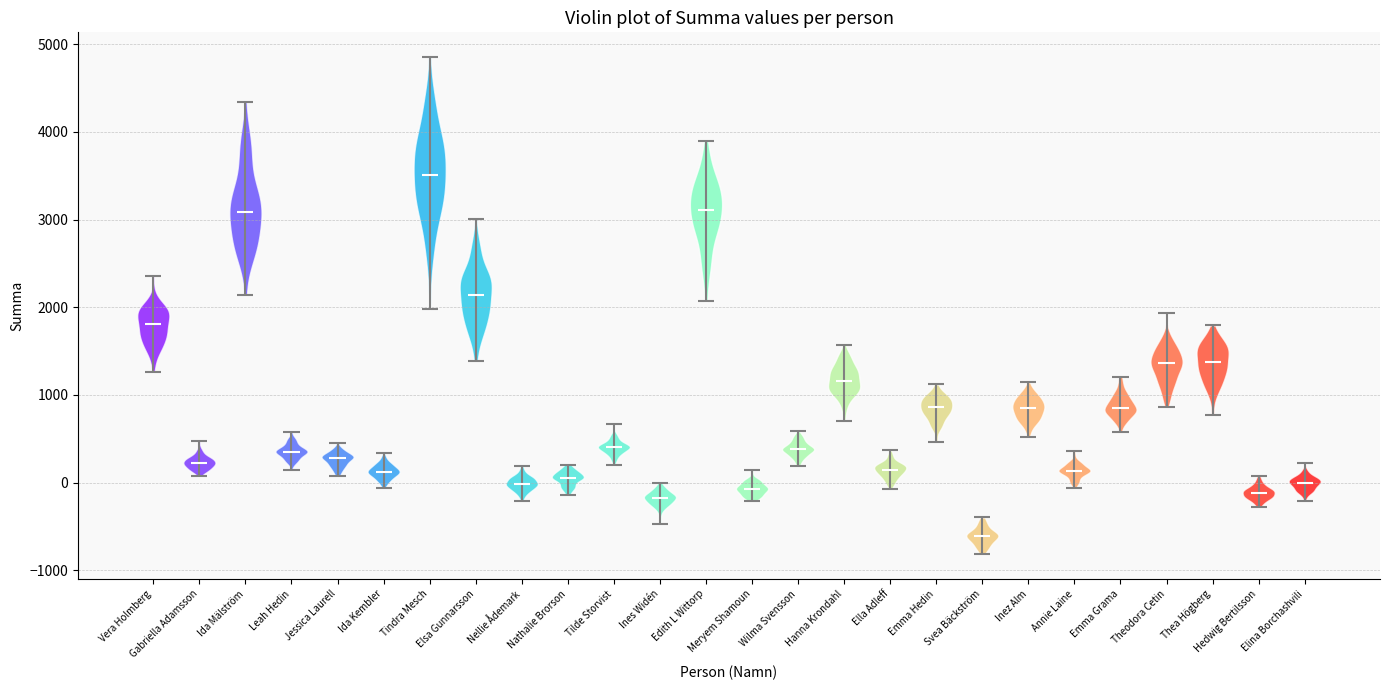

What is the highest point the violin for Emma Hedin reaches on the y-axis? The values are not printed on the chart, so give them approximately, as read against the axis.

1100